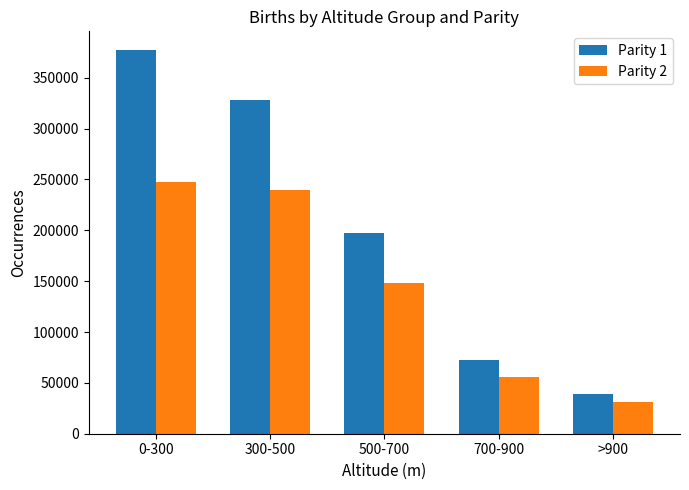

Which label corresponds to the largest value in the chart?

0-300